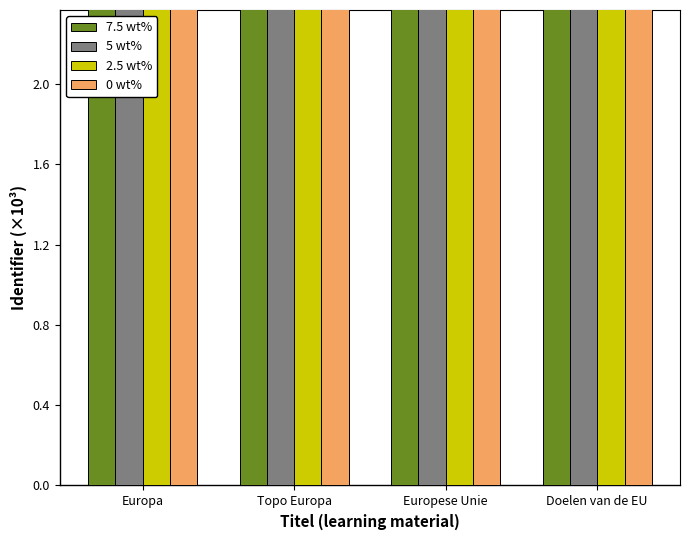

Reading left to right, extract all data points from this chart.

7.5 wt%: 2052.3	2052.3	2052.3	2052.3
5 wt%: 2052.3	2052.3	2052.3	2052.3
2.5 wt%: 2052.3	2052.3	2052.3	2052.3
0 wt%: 2052.3	2052.3	2052.3	2052.3